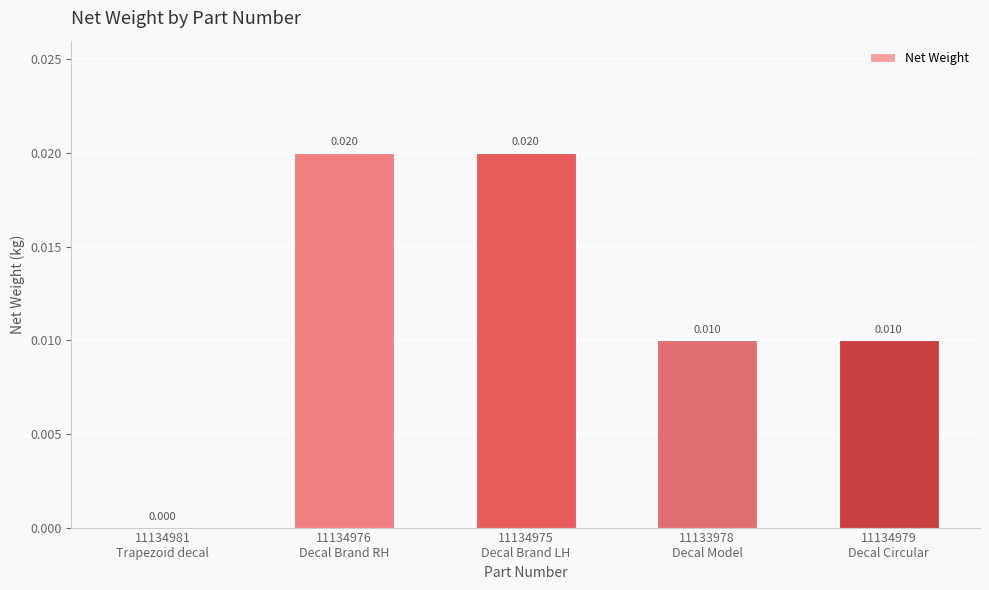

How many positive values are there?

4